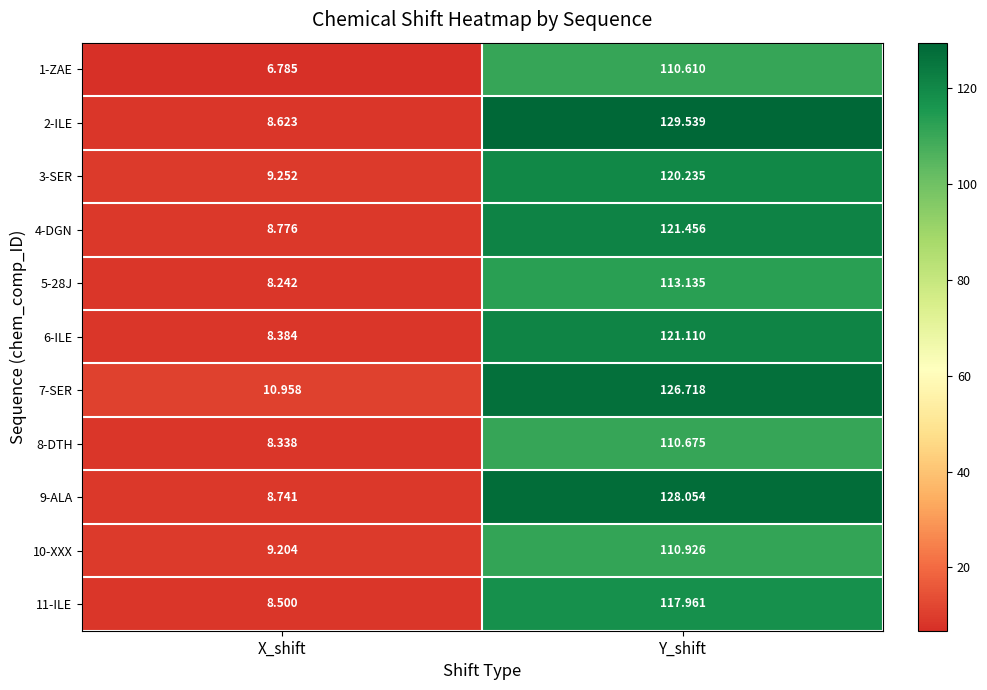

List the labels in order of 1-ZAE value, largest first.

Y_shift, X_shift